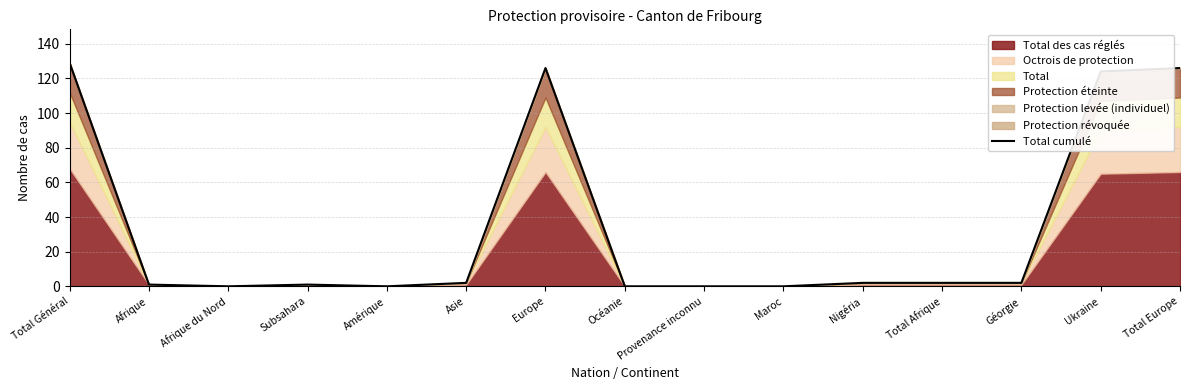

How many lines are shown in the chart?

1